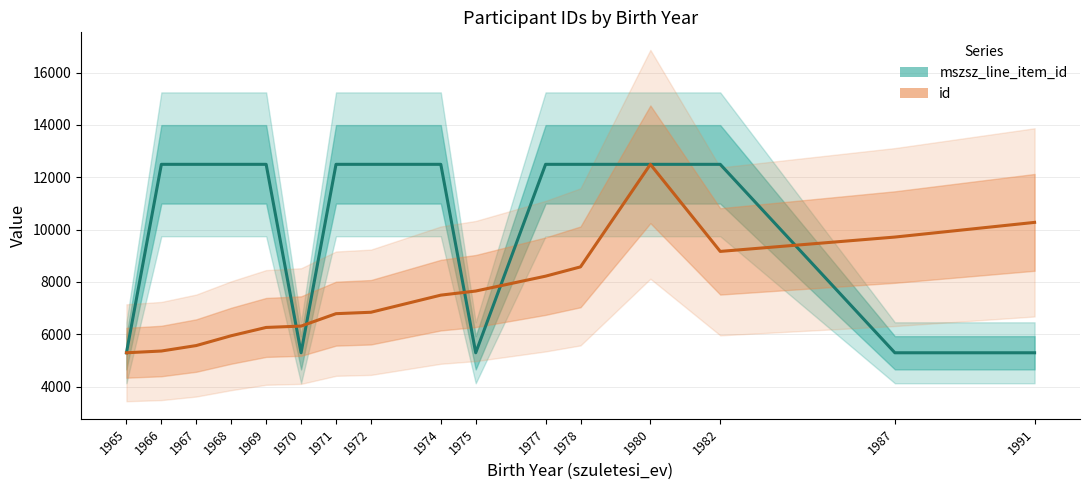

Where does the id series first go above 7494?

1975